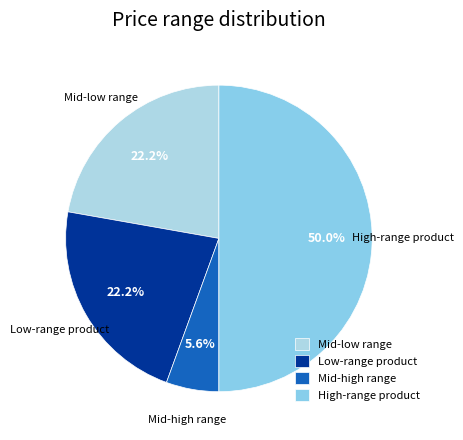

What percentage is NOT represented by Low-range product?

77.8%